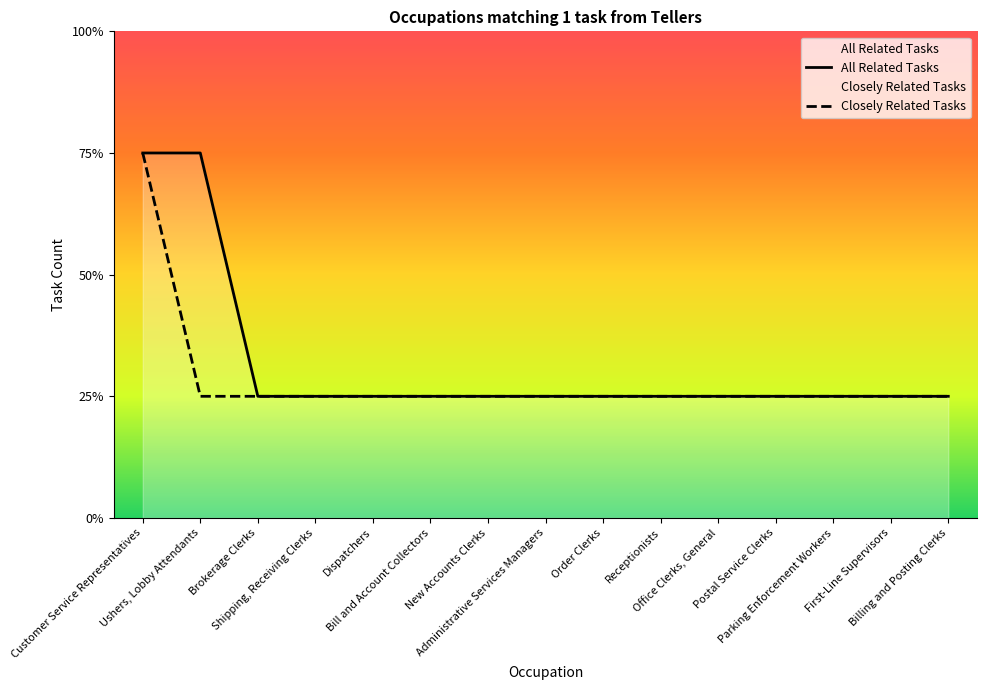

Count the number of categories in the chart.

15